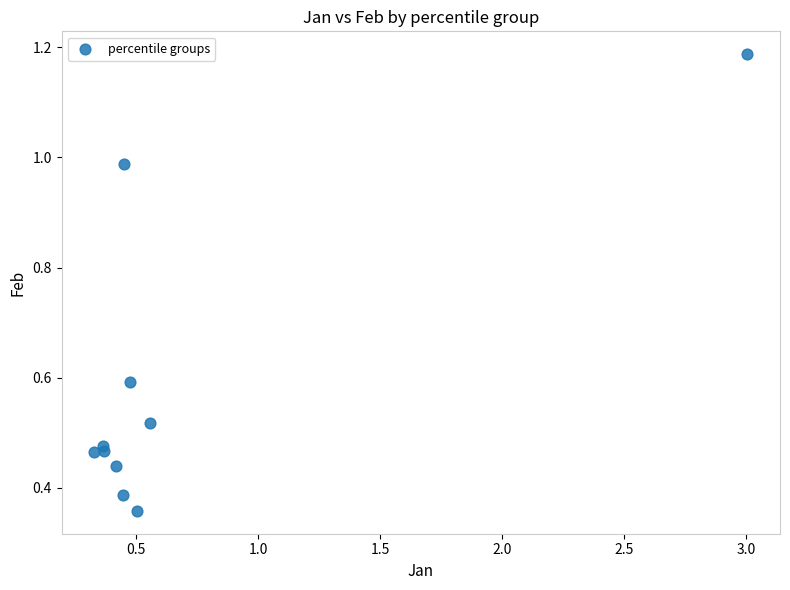

What is the average Y value?

0.6